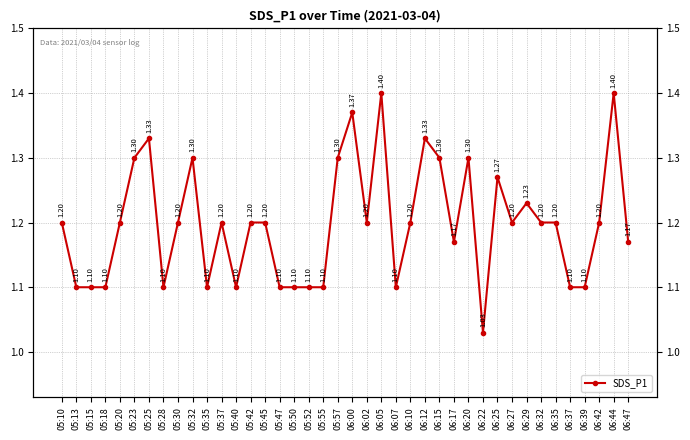

Rank the categories by value from lowest to highest.

06:22, 05:13, 05:15, 05:18, 05:28, 05:35, 05:40, 05:47, 05:50, 05:52, 05:55, 06:07, 06:37, 06:39, 06:17, 06:47, 05:10, 05:20, 05:30, 05:37, 05:42, 05:45, 06:02, 06:10, 06:27, 06:32, 06:35, 06:42, 06:29, 06:25, 05:23, 05:32, 05:57, 06:15, 06:20, 05:25, 06:12, 06:00, 06:05, 06:44